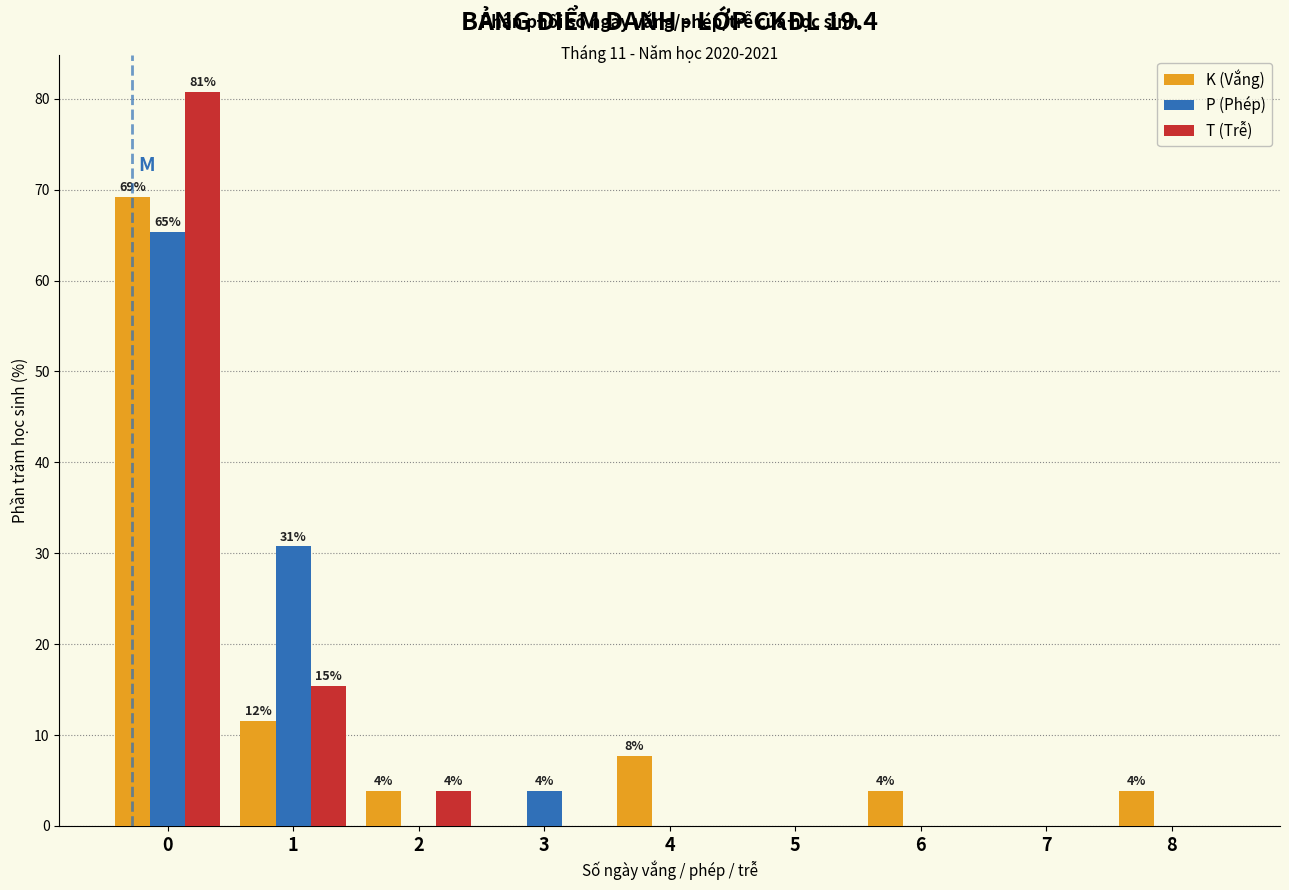

Reading right to left, transcribe all the data shown in this chart.

K (Vắng): 8=3.8	7=0.0	6=3.8	5=0.0	4=7.7	3=0.0	2=3.8	1=11.5	0=69.2
P (Phép): 8=0.0	7=0.0	6=0.0	5=0.0	4=0.0	3=3.8	2=0.0	1=30.8	0=65.4
T (Trễ): 8=0.0	7=0.0	6=0.0	5=0.0	4=0.0	3=0.0	2=3.8	1=15.4	0=80.8